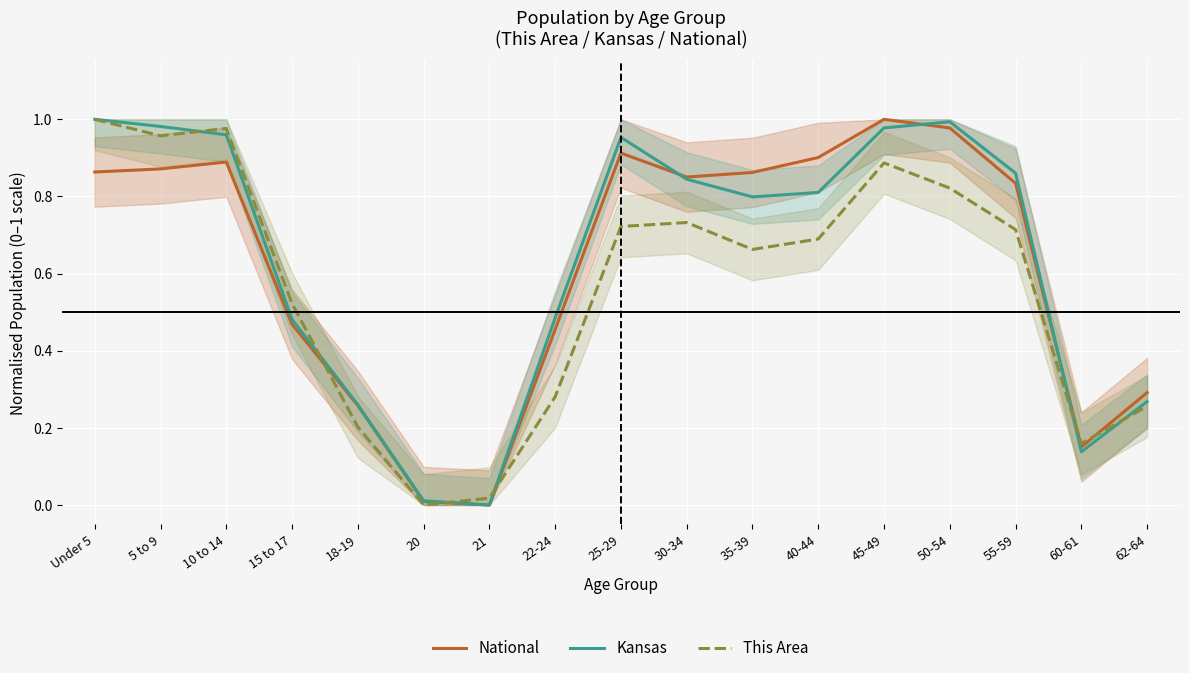

At which label is Kansas closest to 0?

21